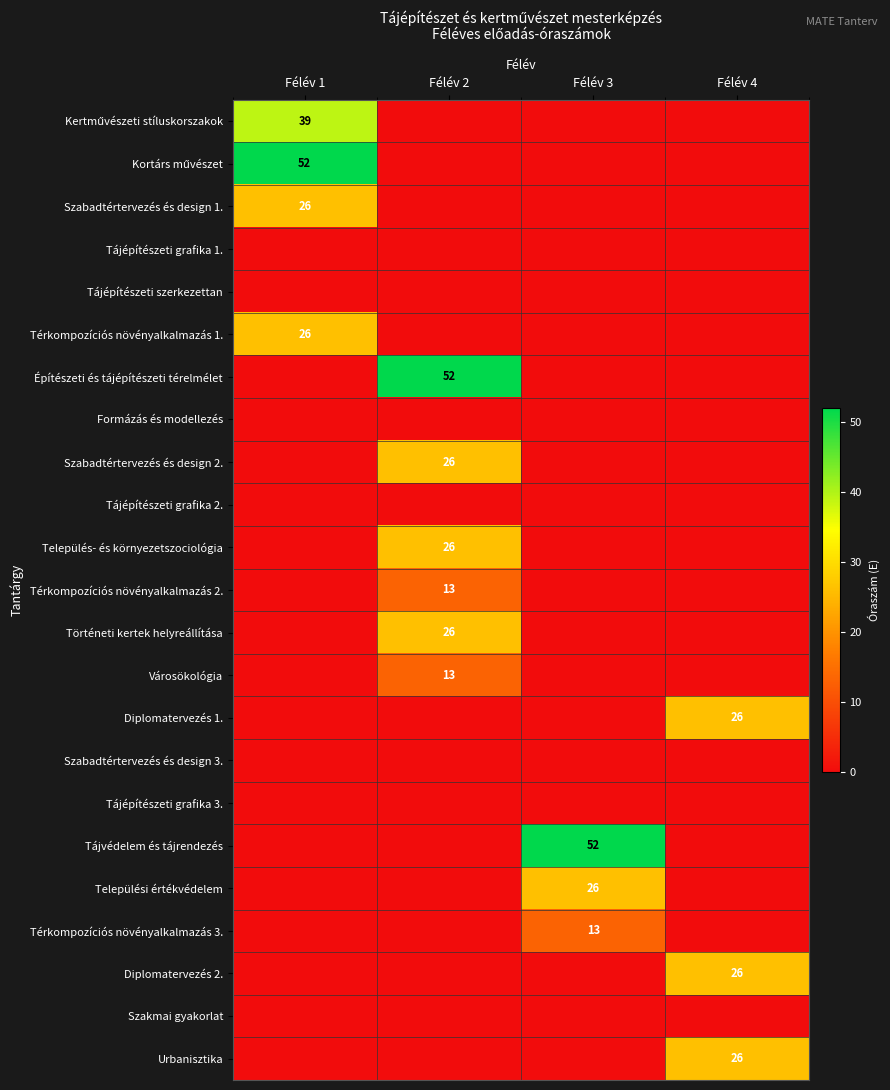

True or false: Diplomatervezés 2. has a value of 41 at Félév 4.

False